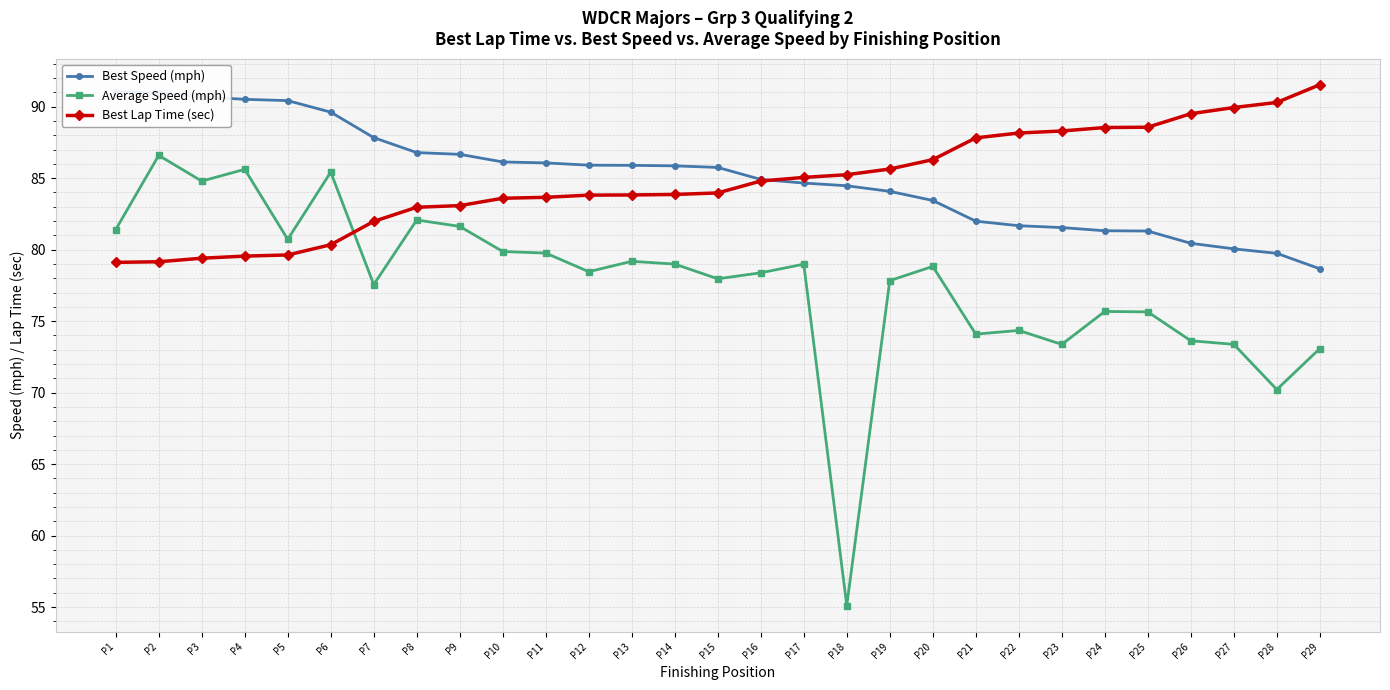

At how many categories does at least one series exceed 63?

29